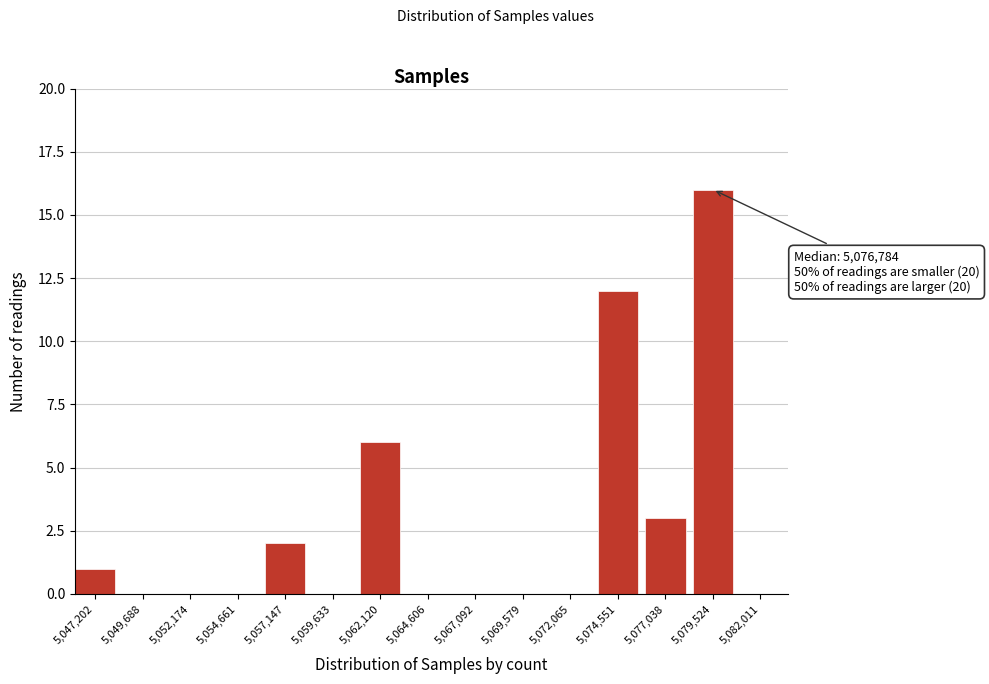

Reading right to left, list all the values displayed in this chart.

5,082,011=0	5,079,524=16	5,077,038=3	5,074,551=12	5,072,065=0	5,069,579=0	5,067,092=0	5,064,606=0	5,062,120=6	5,059,633=0	5,057,147=2	5,054,661=0	5,052,174=0	5,049,688=0	5,047,202=1